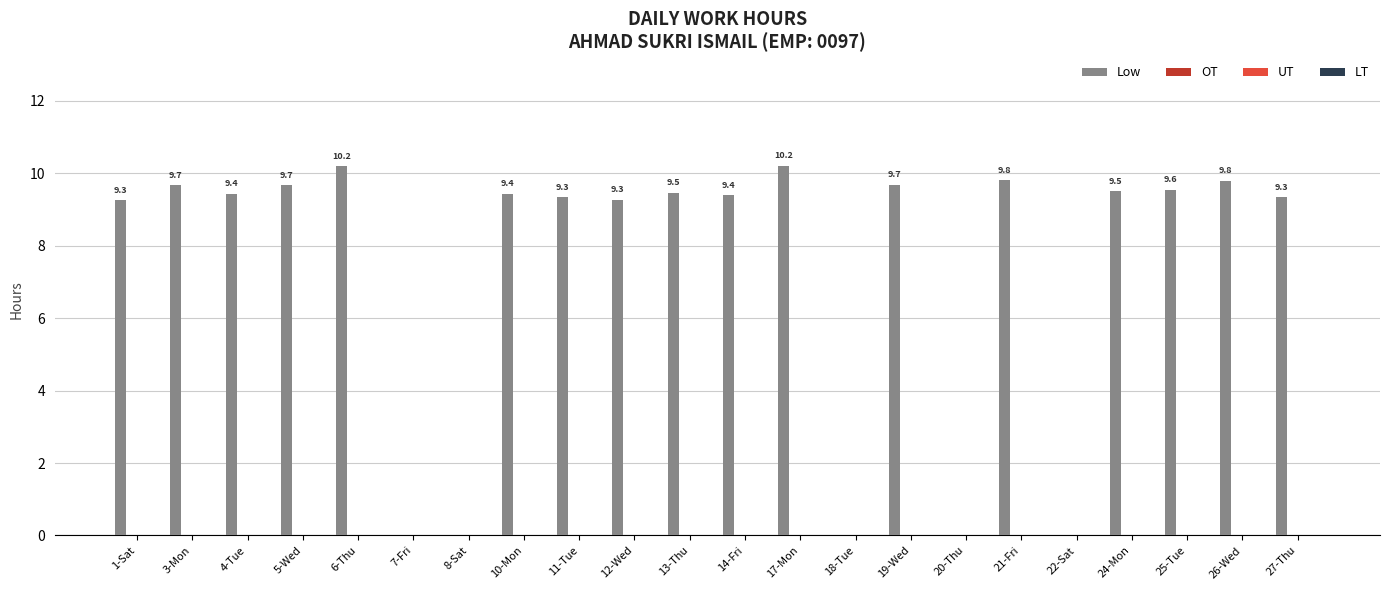

What is the maximum value shown in the chart?

10.2